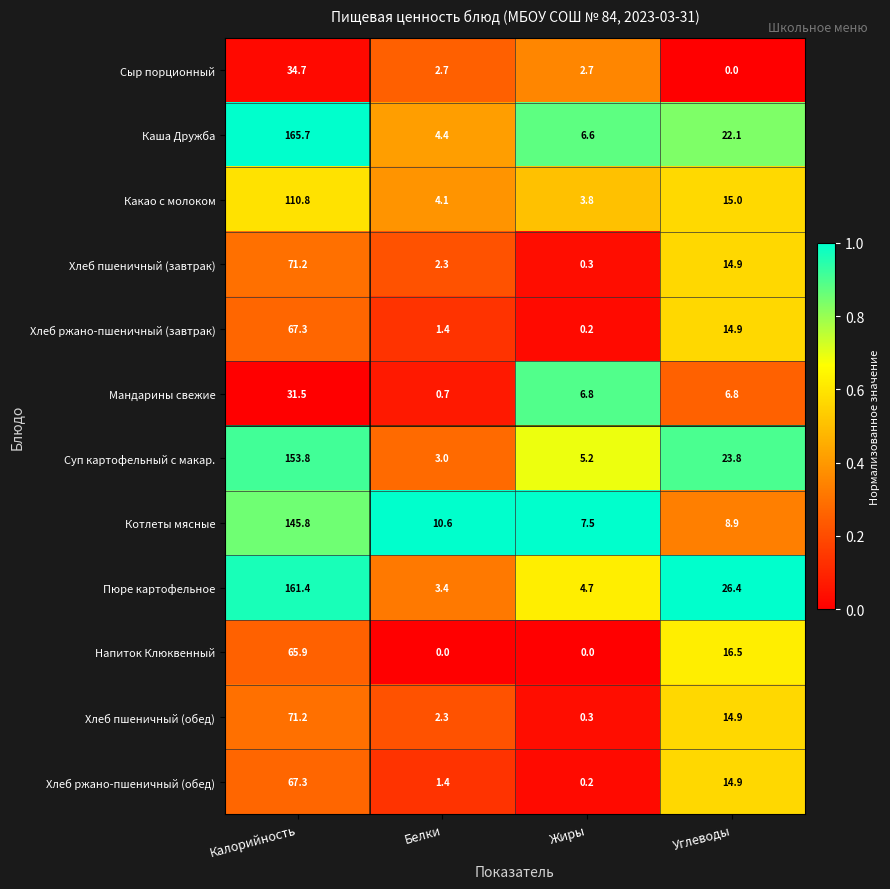

Between Белки and Углеводы, which series saw the biggest shift?

Пюре картофельное